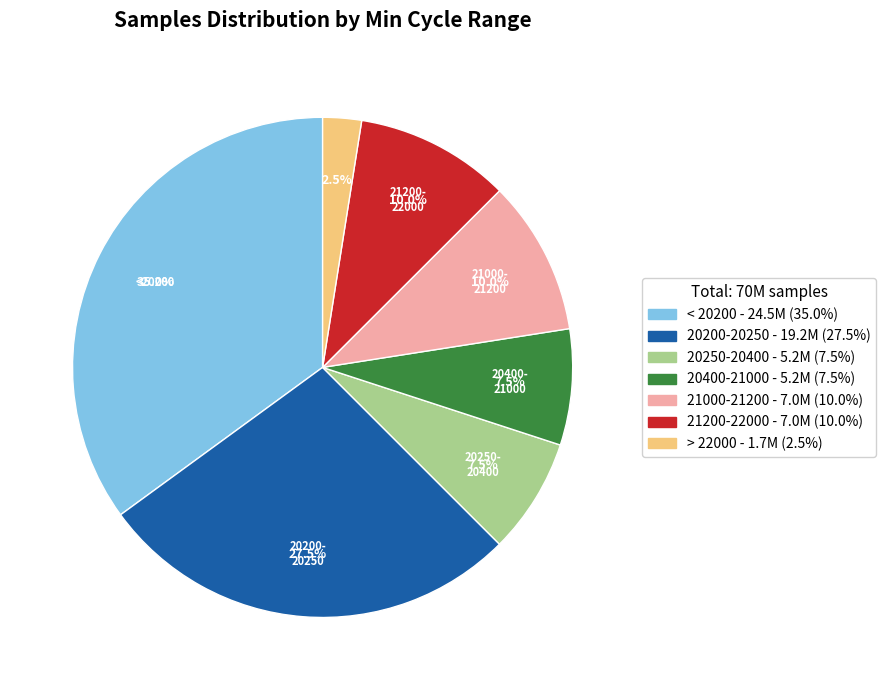

Is there any slice that represents more than half of the pie?

No